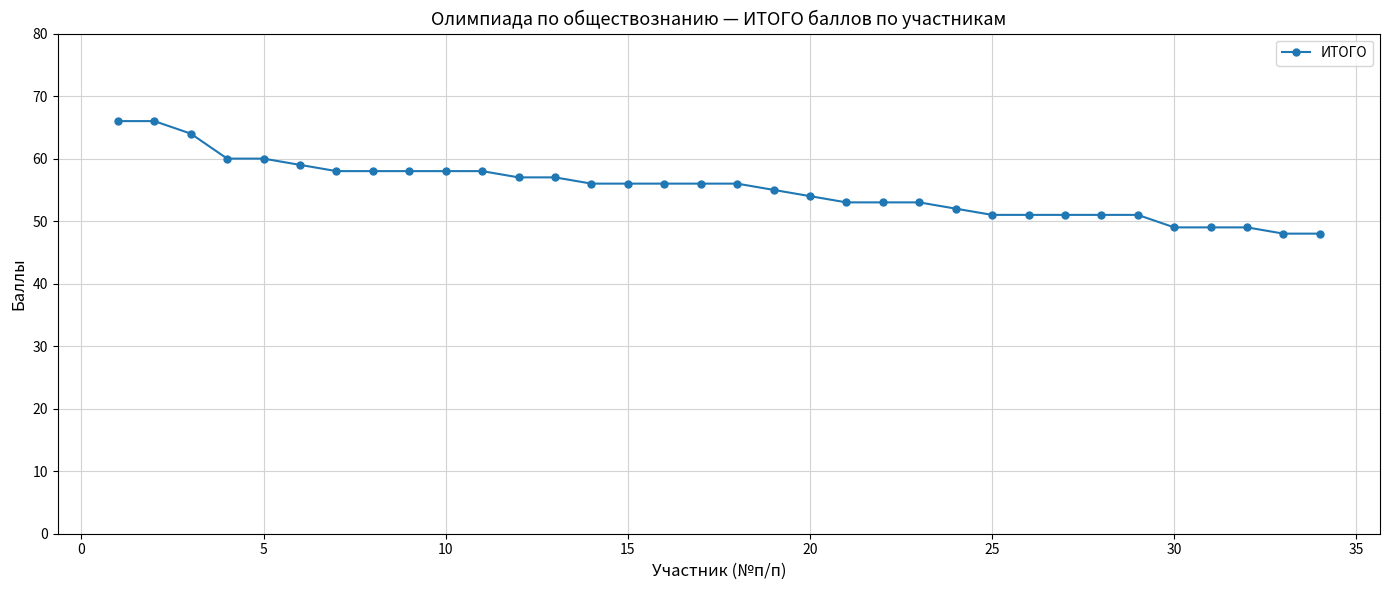

What is the minimum value shown in the chart?

48